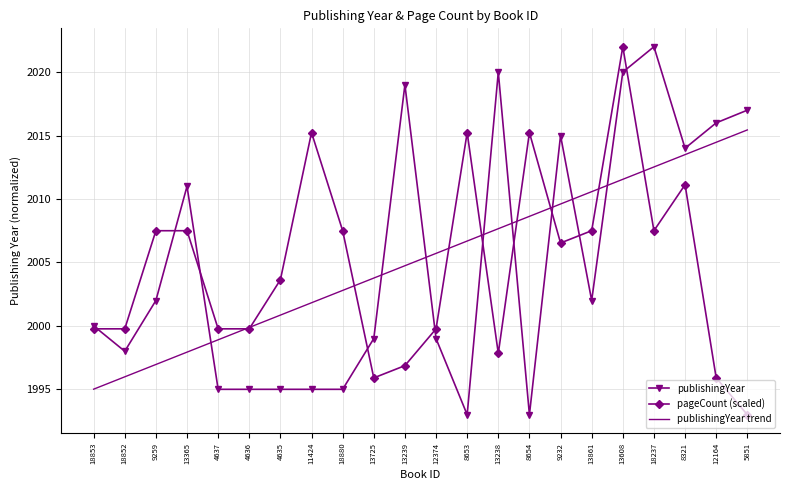

Rank the series at 13861 from lowest to highest value.

publishingYear, pageCount (scaled), publishingYear trend